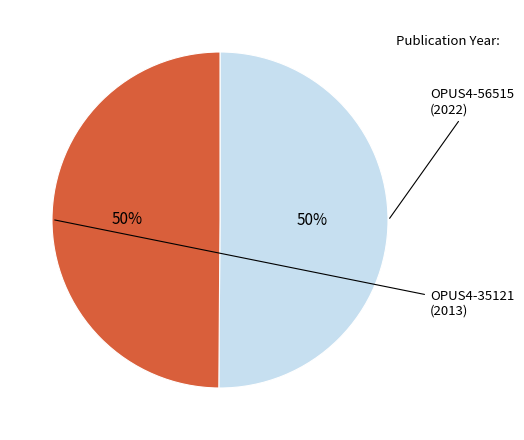

To the nearest percent, what is the average slice percentage?

50%